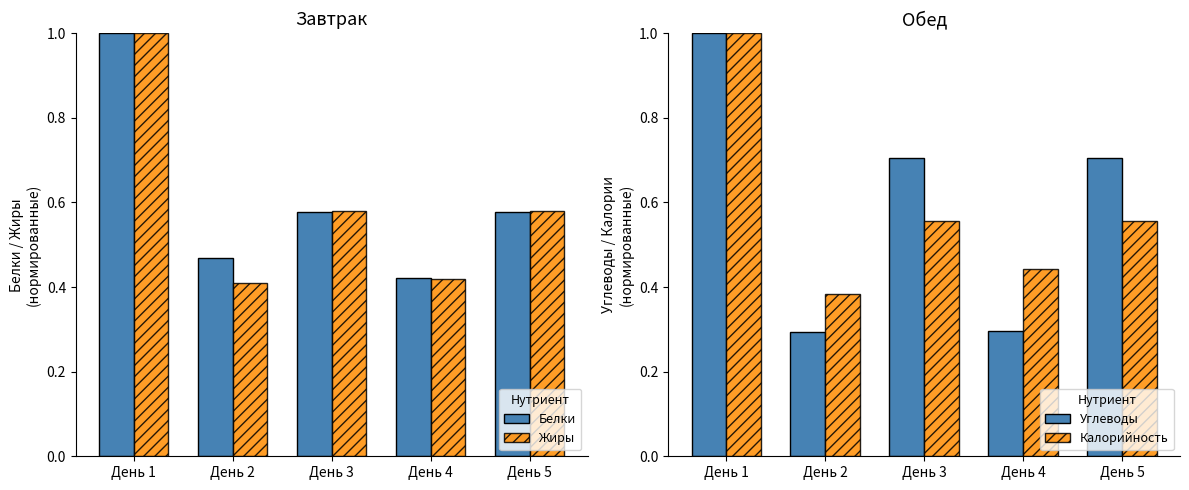

What is the difference between the second highest and minimum values in the Калорийность series?

0.2